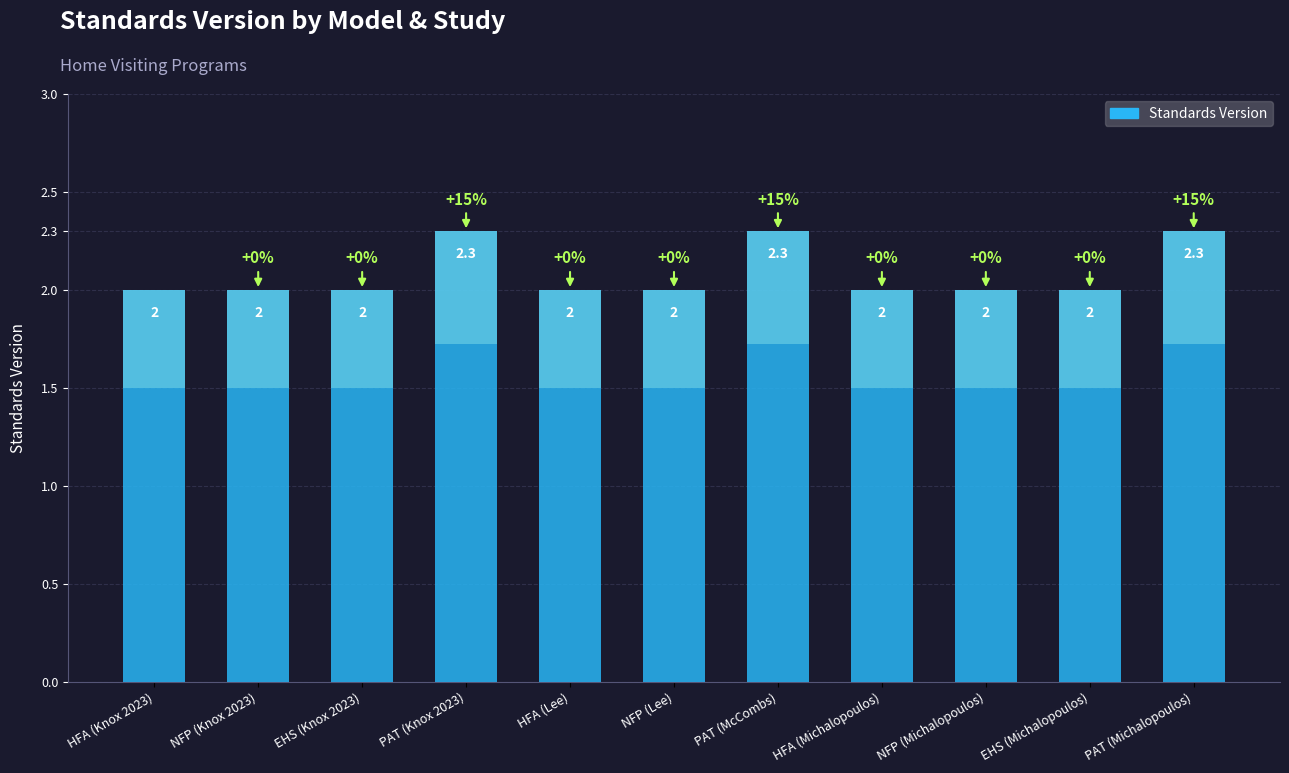

What is the value of the 4th bar from the left?

2.3